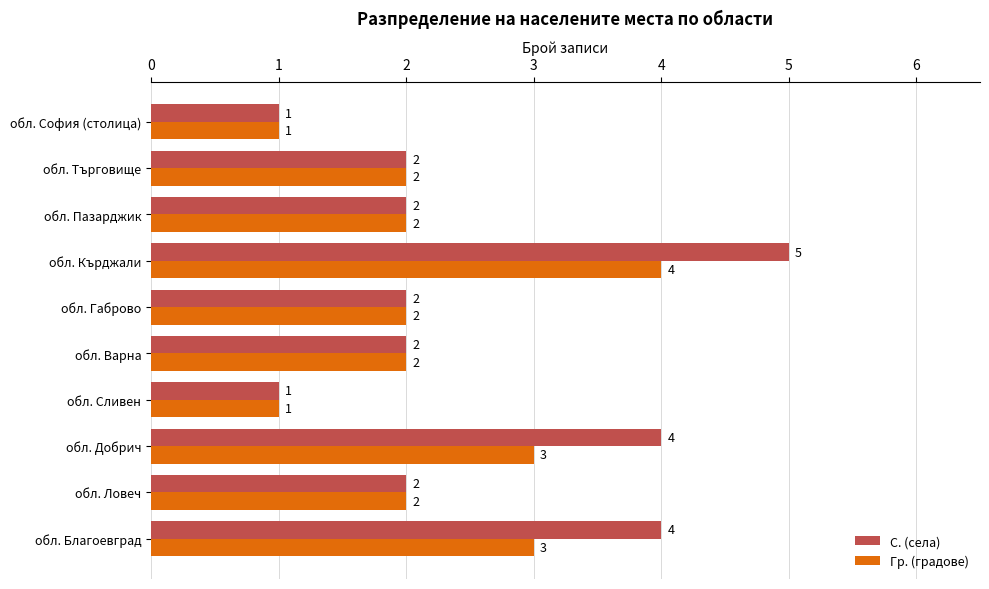

At which category is the sum across all series the highest?

обл. Кърджали